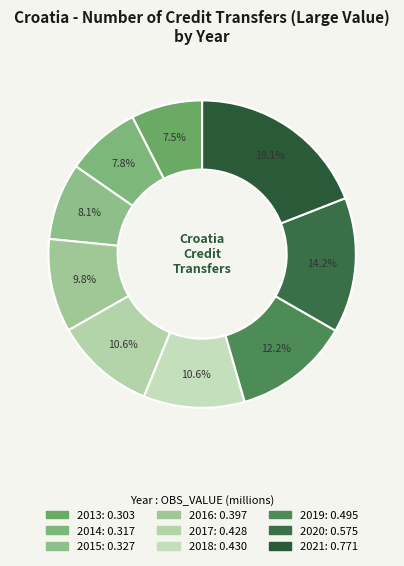

Count the number of slices in the pie.

9